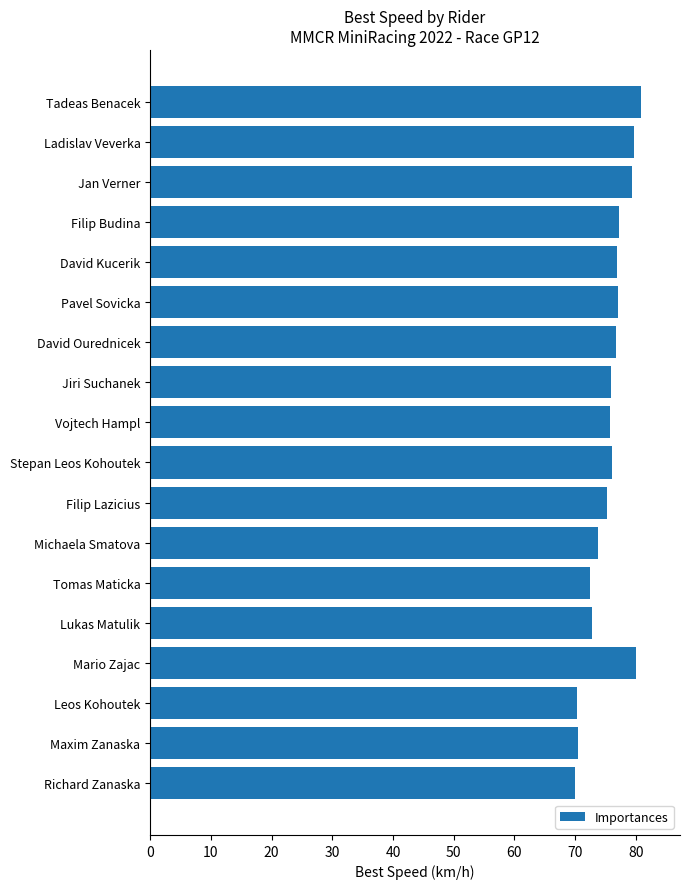

What is the approximate value at Filip Lazicius?

75.2